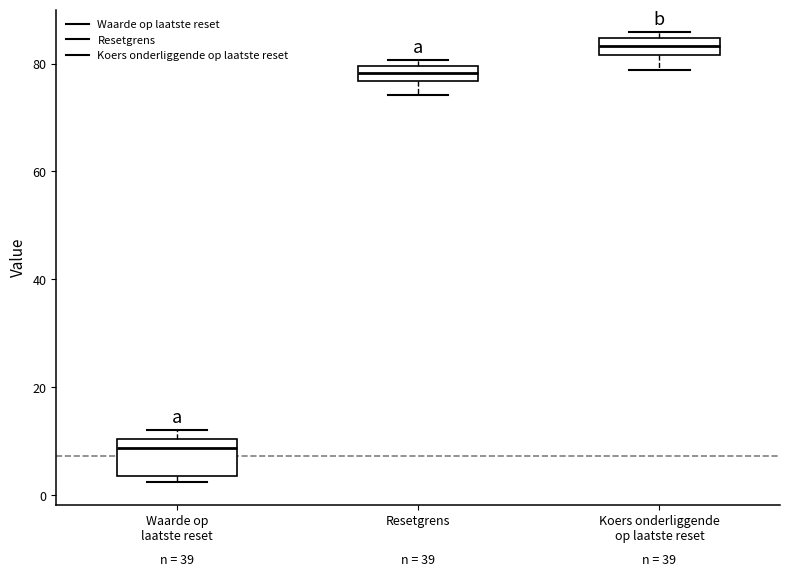

Which box is the tallest, from its lower edge to its upper edge?

Waarde op laatste reset